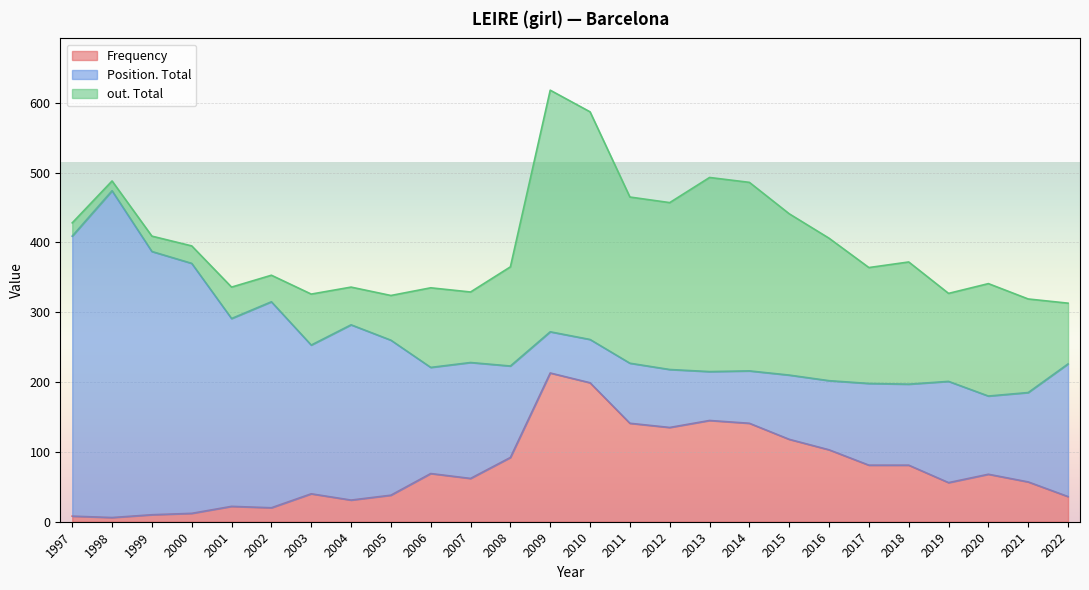

How many data points in out. Total are above 134?

12